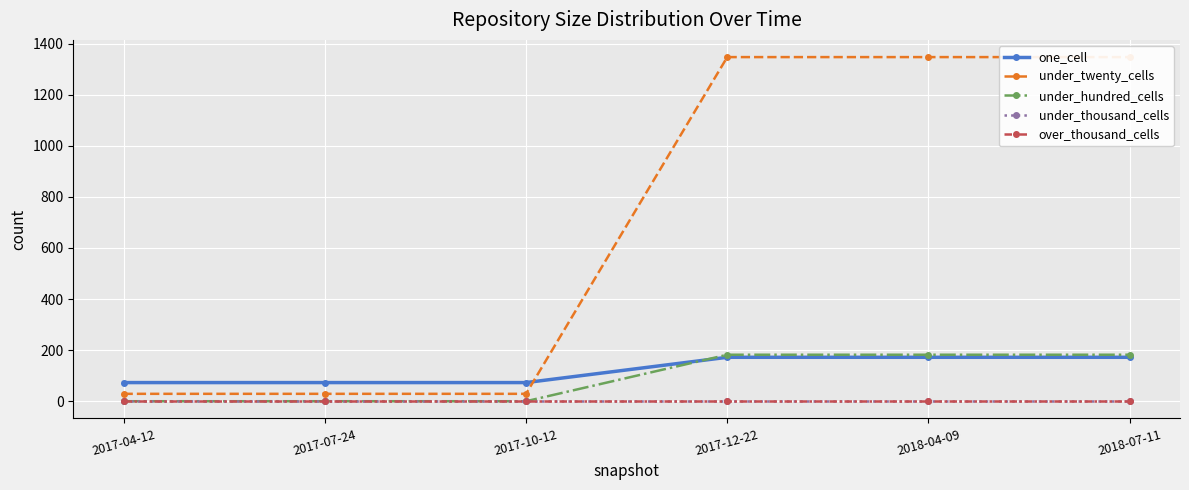

Is it true that one_cell equals 172 at 2018-07-11?

True